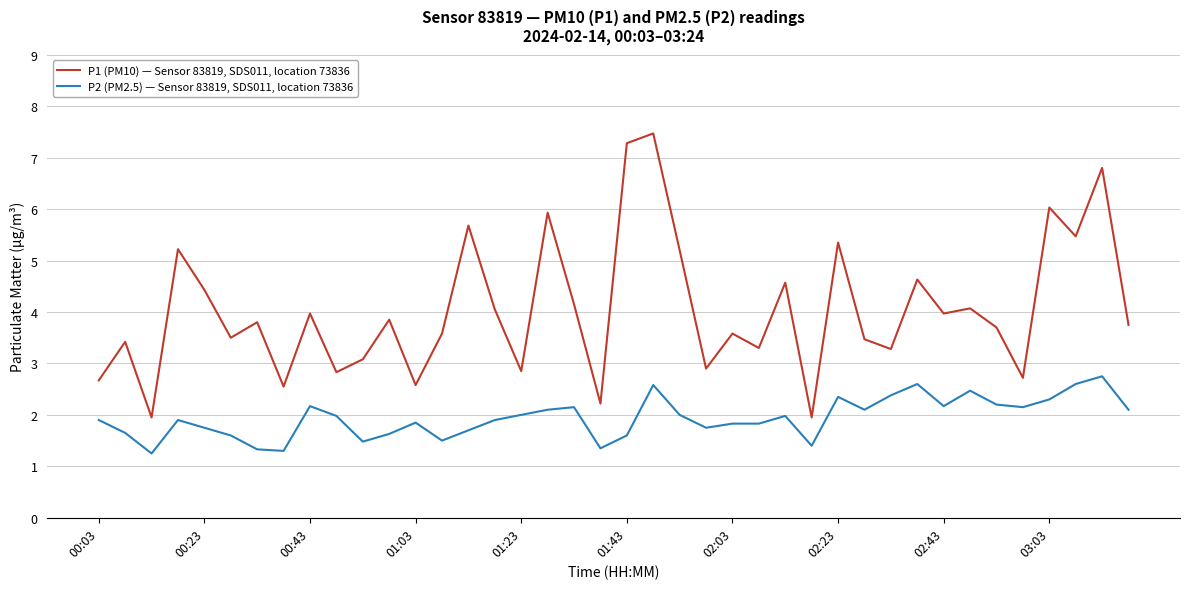

Which series has the widest spread of values?

P1 (PM10) — Sensor 83819, SDS011, location 73836